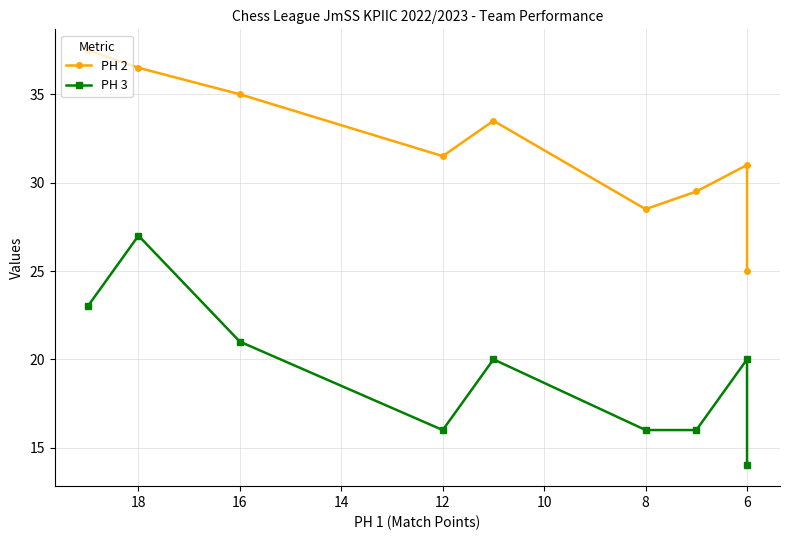

List the series in order of their overall mean, lowest first.

PH 3, PH 2